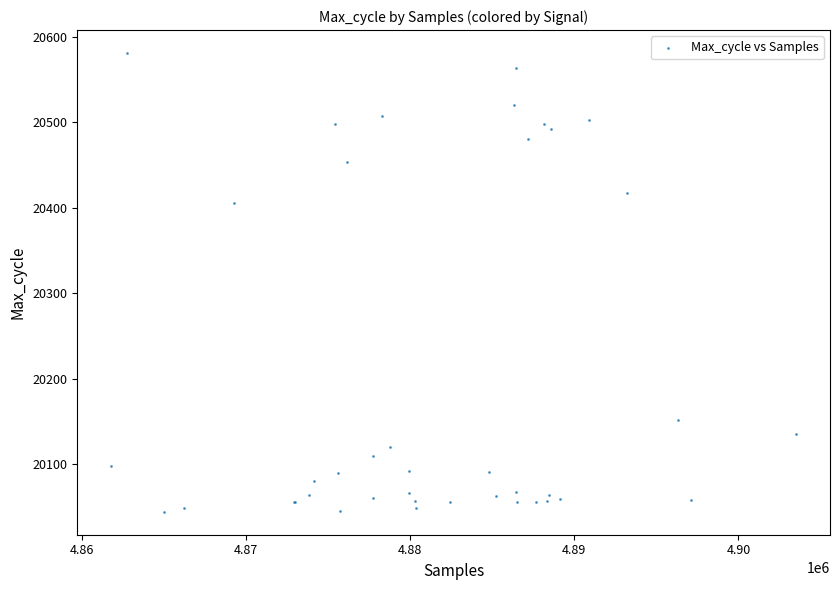

What Y value in the scatter plot is closest to 20312?

20406